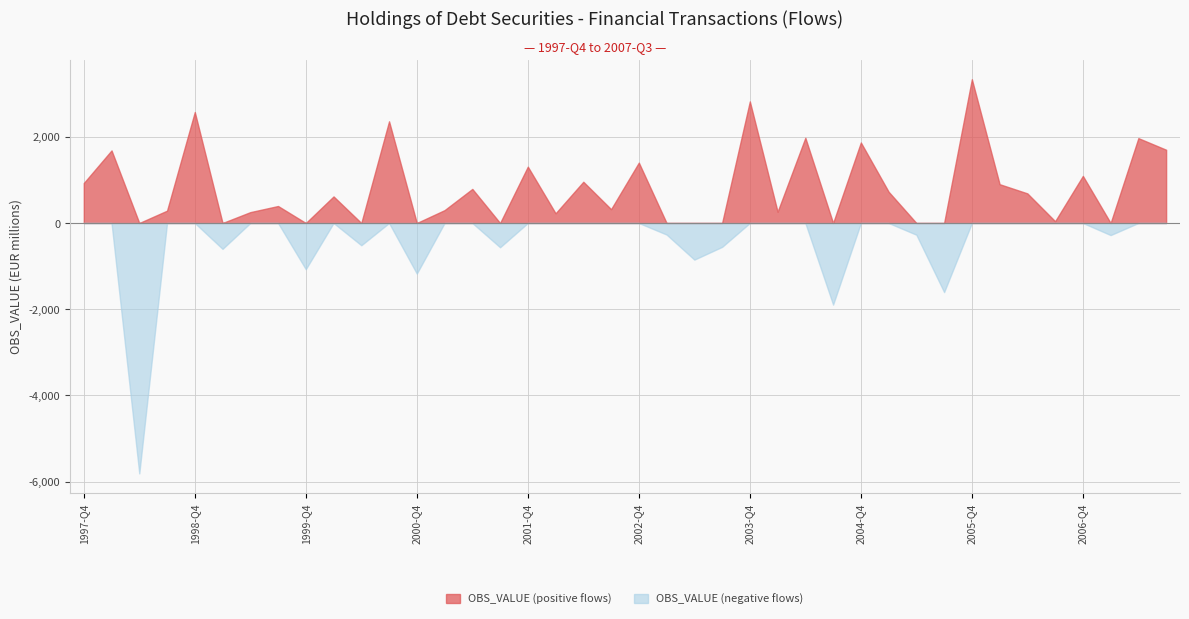

Does the chart have visible grid lines?

Yes